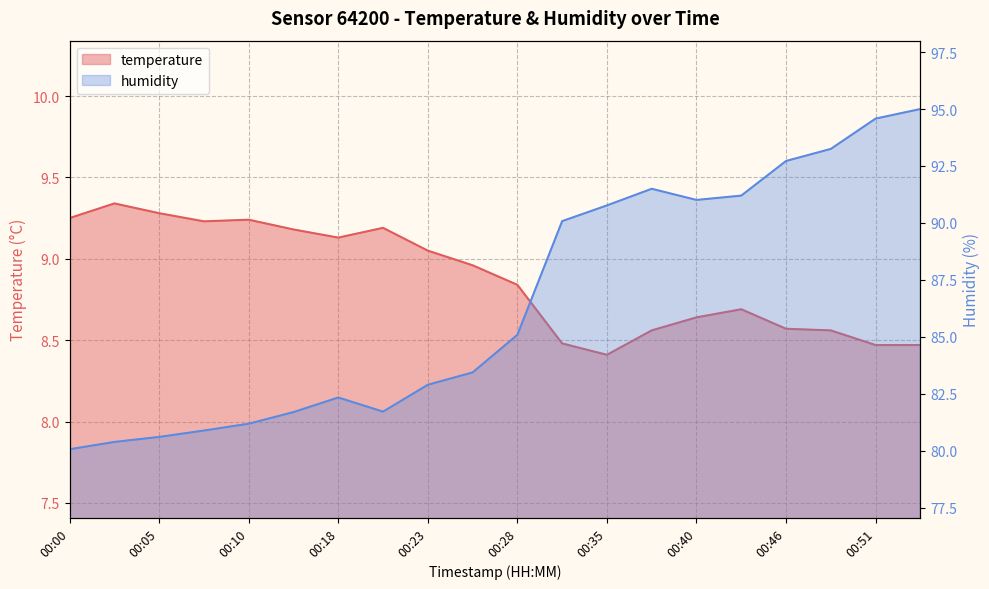

What is the average value of the humidity series?

86.5